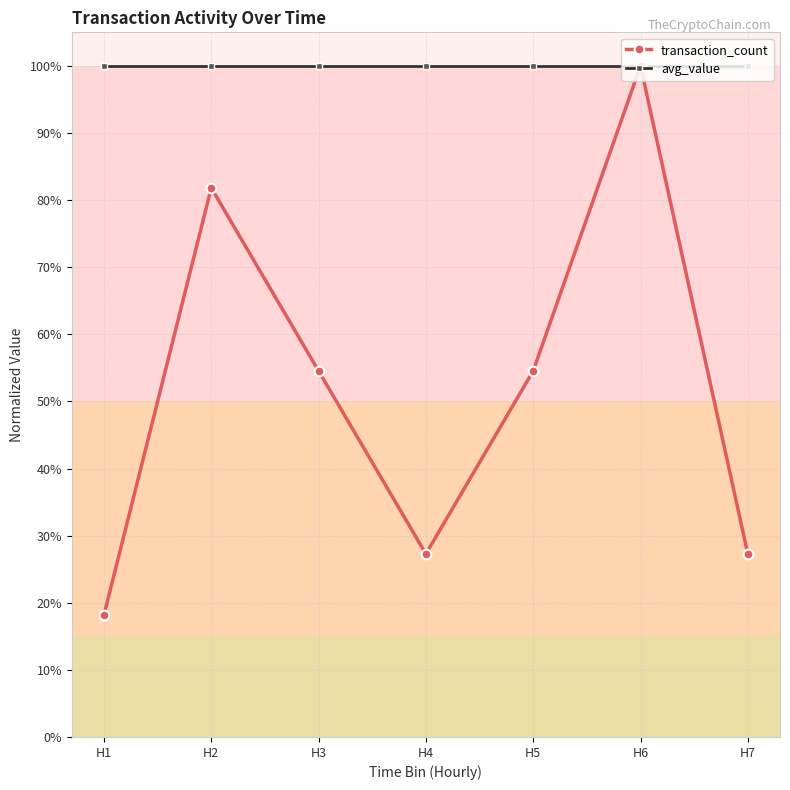

Does the chart have visible grid lines?

Yes